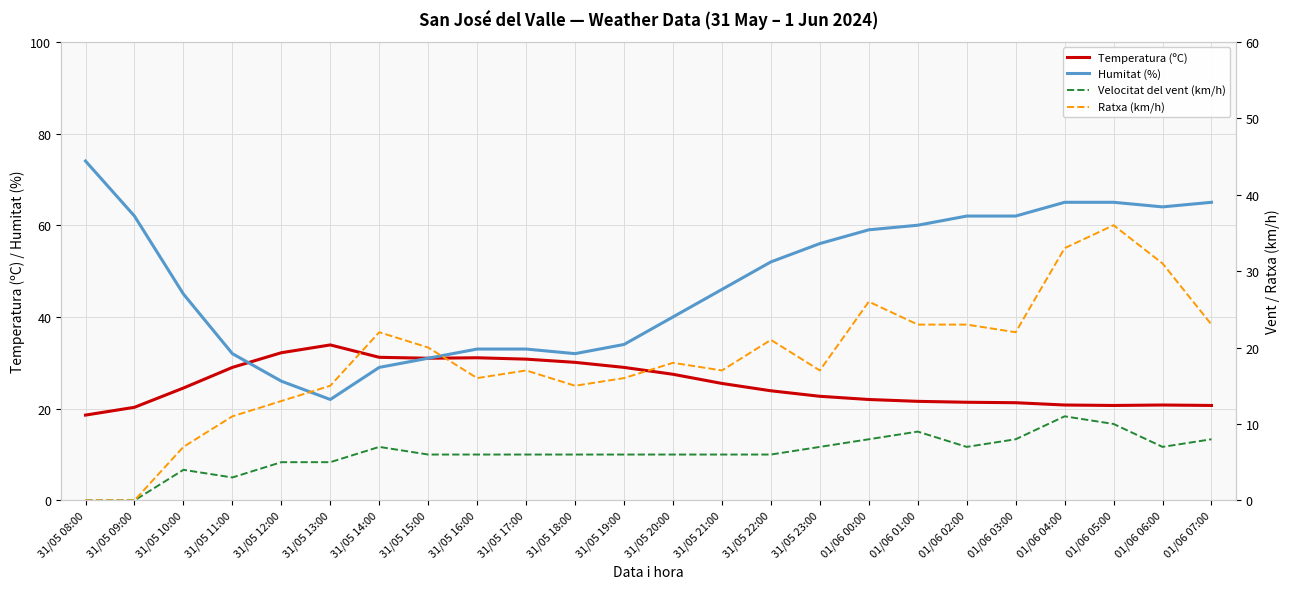

The Temperatura (ºC) series shows 12.6 at 01/06 01:00. True or false?

False